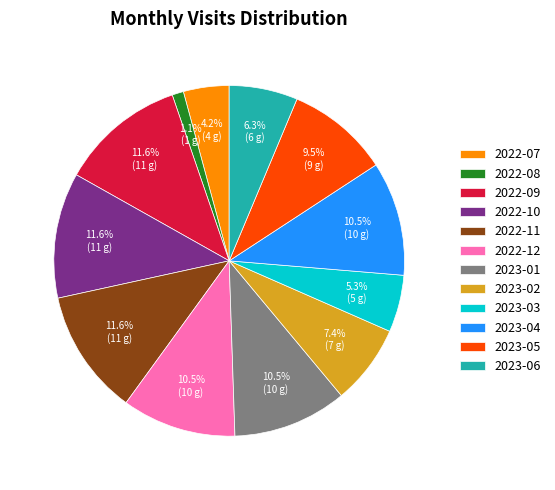

What is the smallest slice in the pie chart?

2022-08